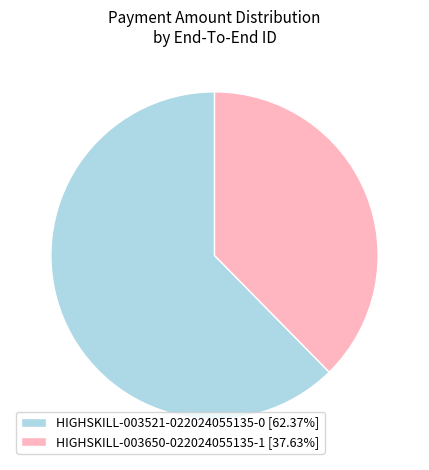

True or false: HIGHSKILL-003650-022024055135-1 accounts for 51% of the total.

False